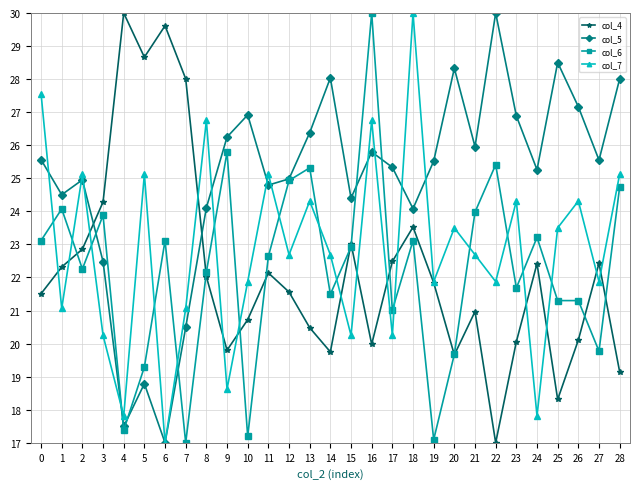

What is the value of the col_6 point at the 29th from the left?

24.7